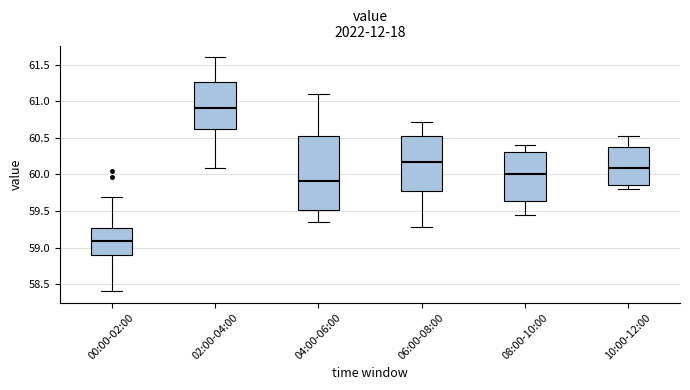

Where does the median line of the box for 00:00-02:00 sit on the y-axis? The values are not printed on the chart, so give them approximately, as read against the axis.

59.10